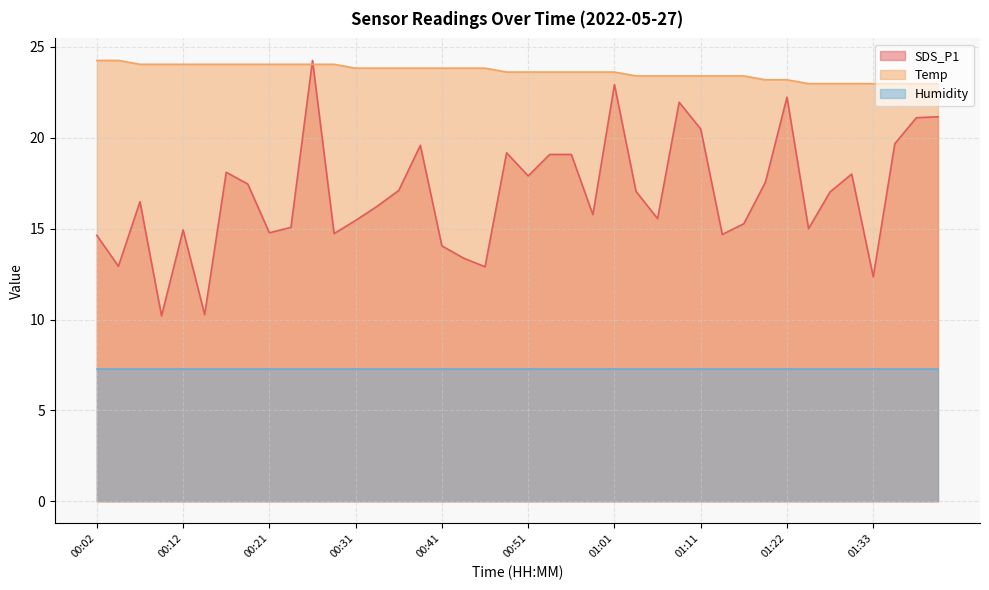

At which category is the sum across all series the highest?

00:26